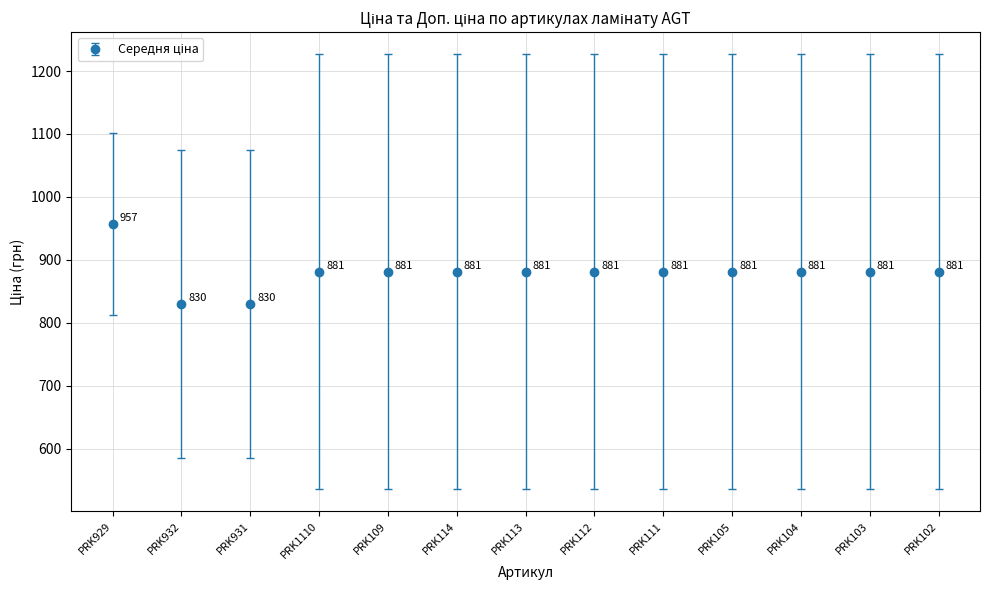

True or false: the data has more than 2 interior local peaks.

False